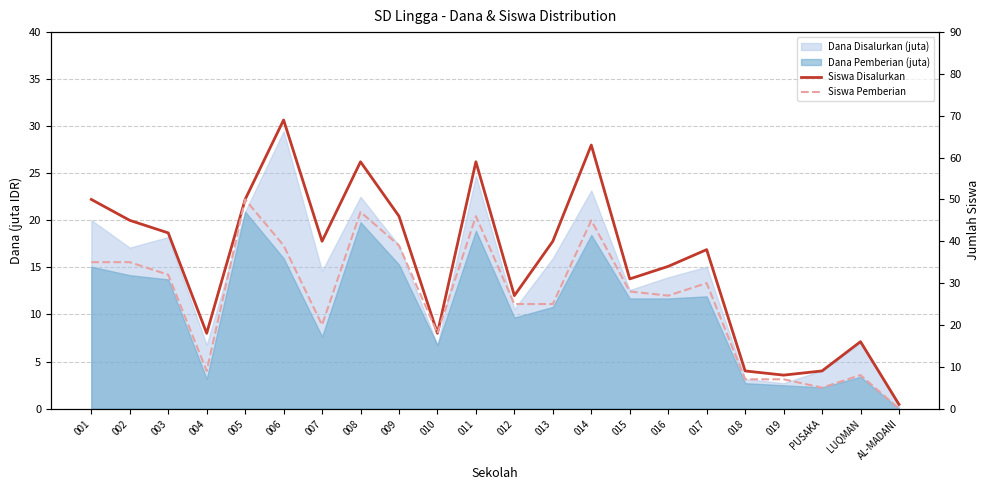

At which label does Siswa Pemberian reach its minimum?

AL-MADANI